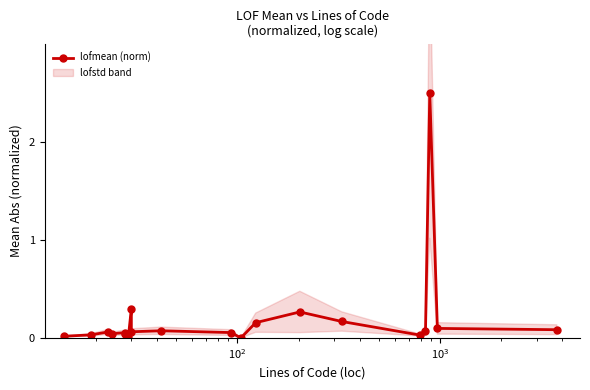

True or false: the data shows 0.0 at 6.

False